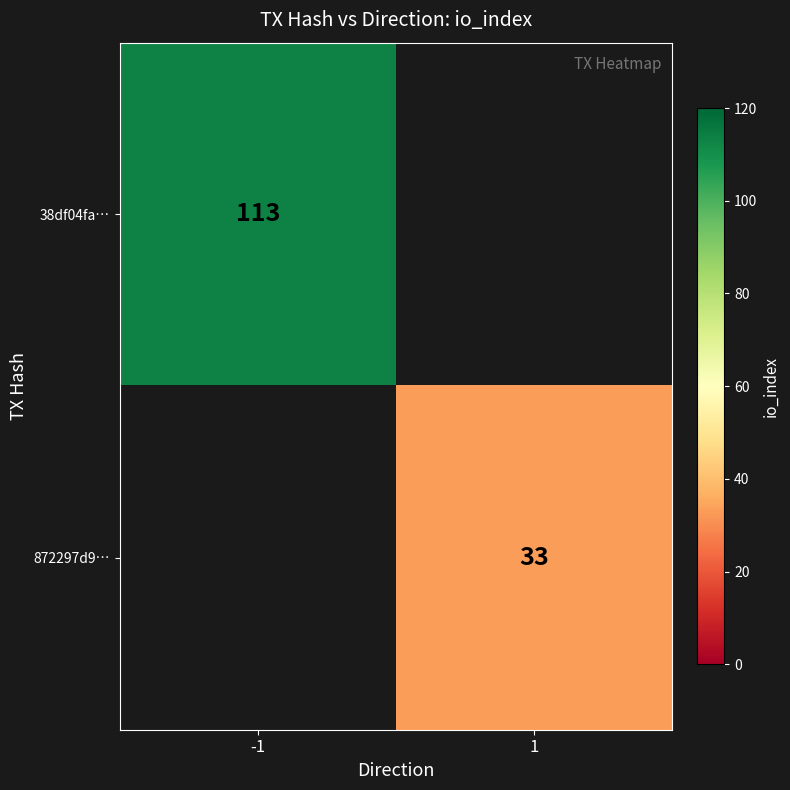

The value of 872297d9… at 1 is 10. True or false?

False